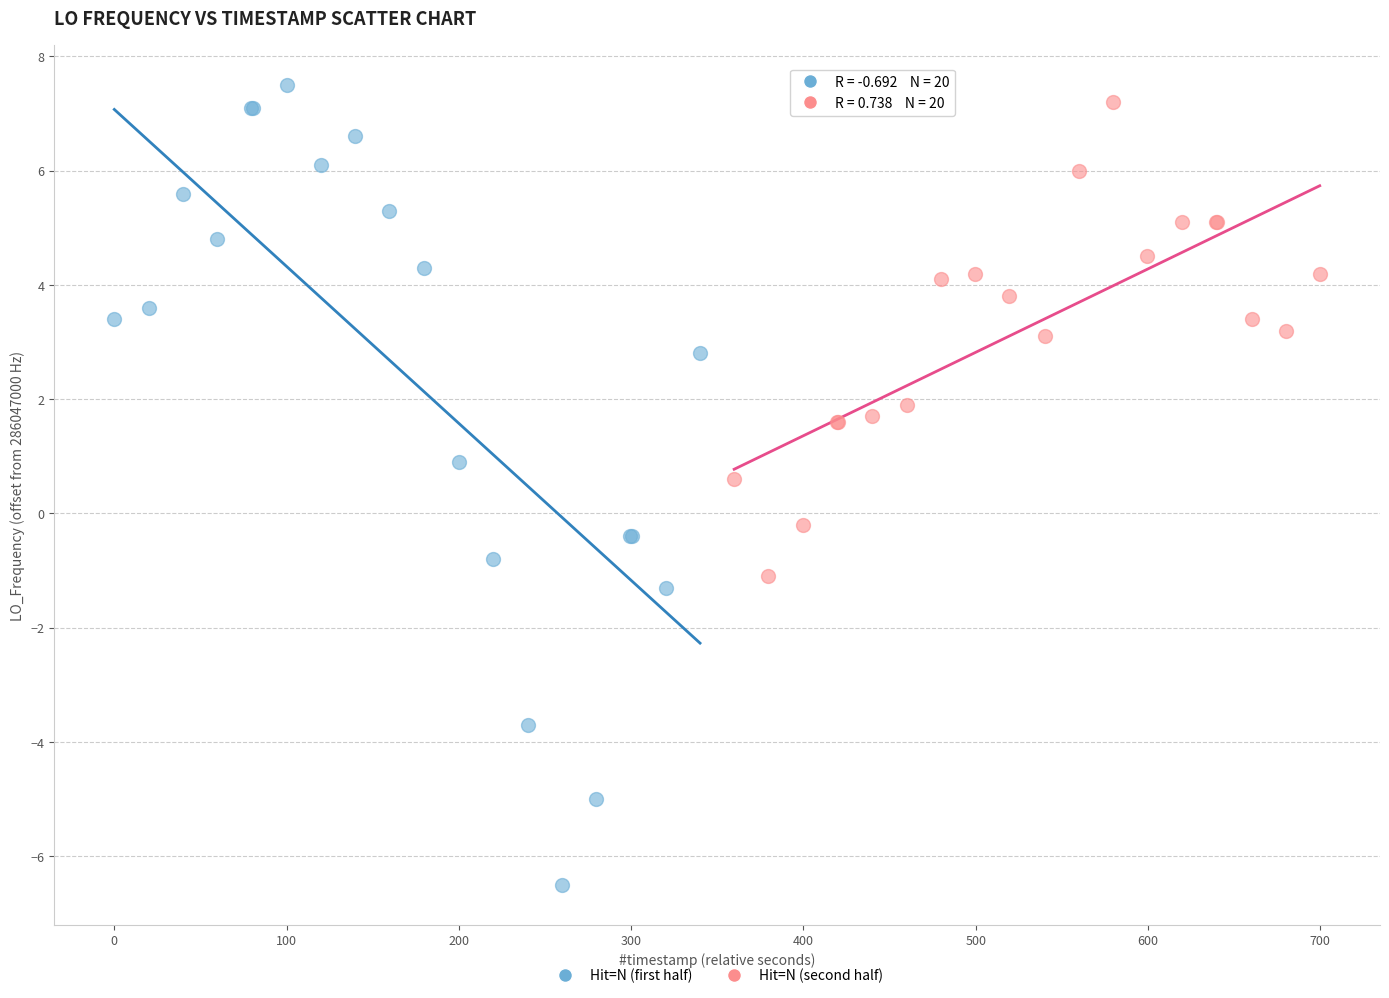

Which series has the largest Y range (max minus min)?

Hit=N (first half)